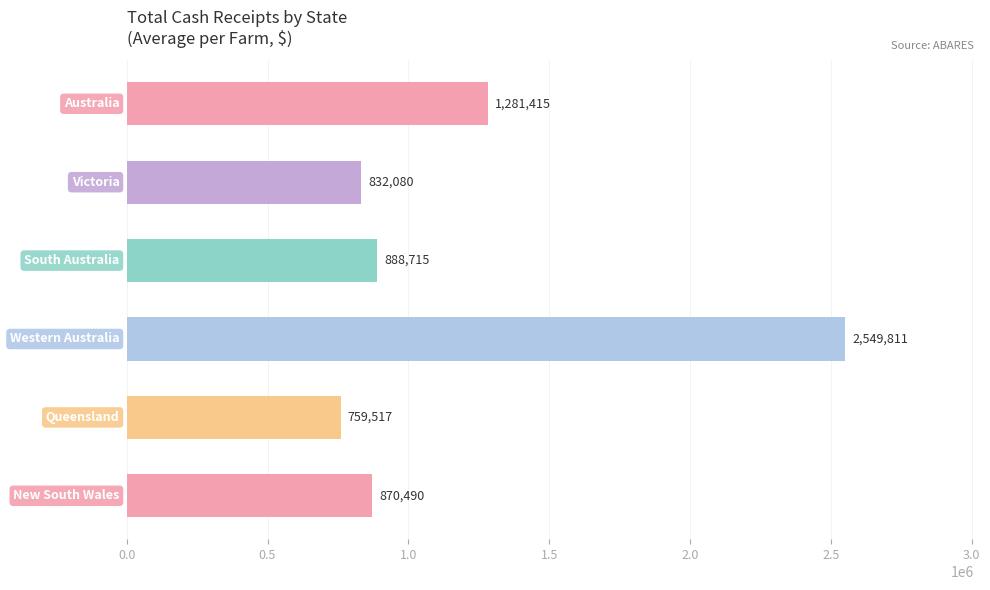

What is the minimum value shown in the chart?

759517.3